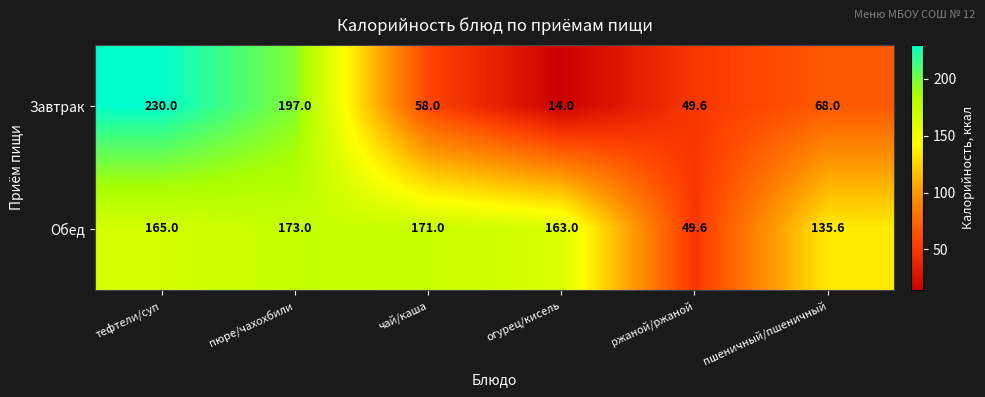

What is the average value of the Завтрак series?

102.8